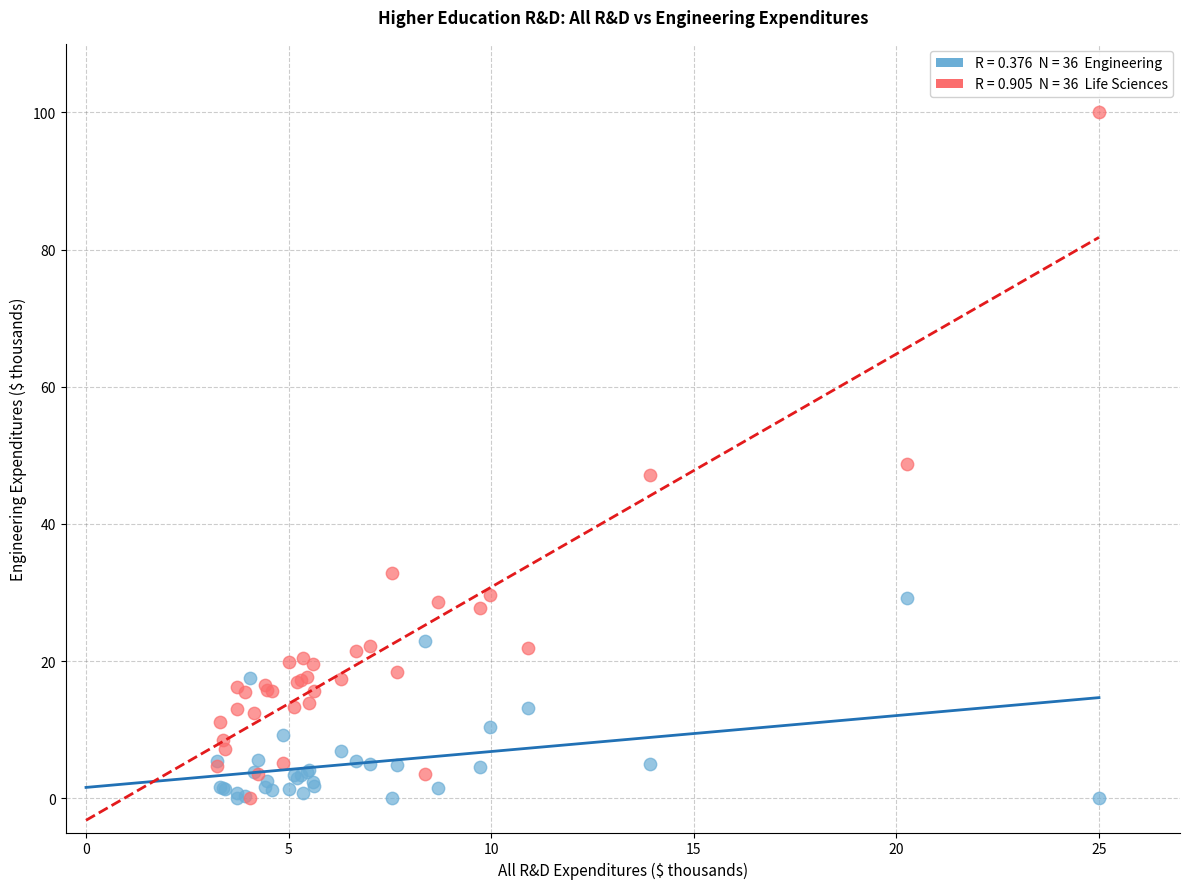

Across all series, what Y value is closest to 50?

48.7